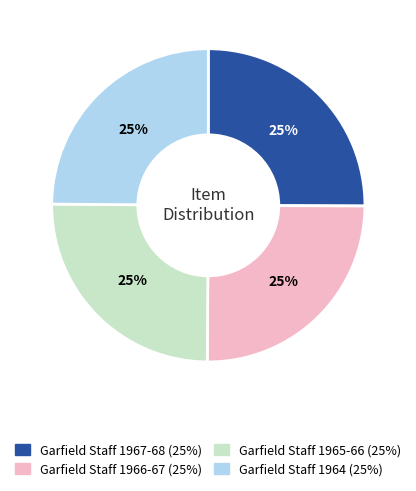

To the nearest percent, what is the average slice percentage?

25%